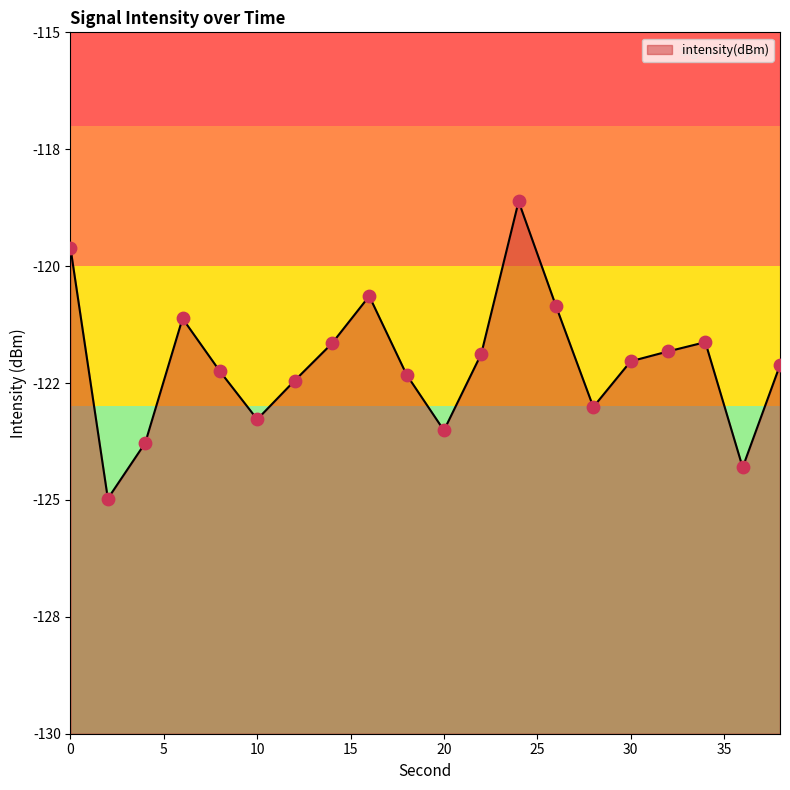

Which has a higher value, 38 or 20?

38